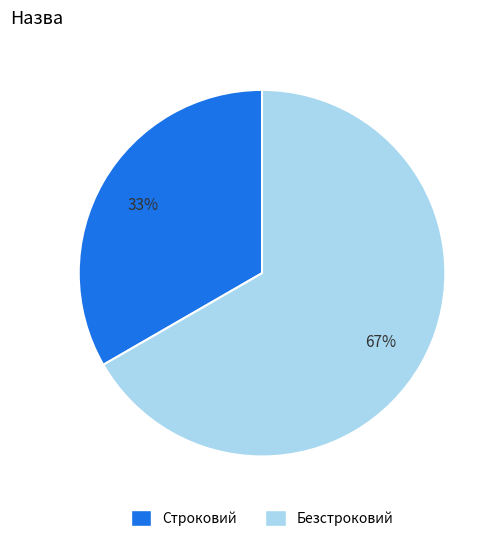

Rank the categories by value from highest to lowest.

Безстроковий, Строковий